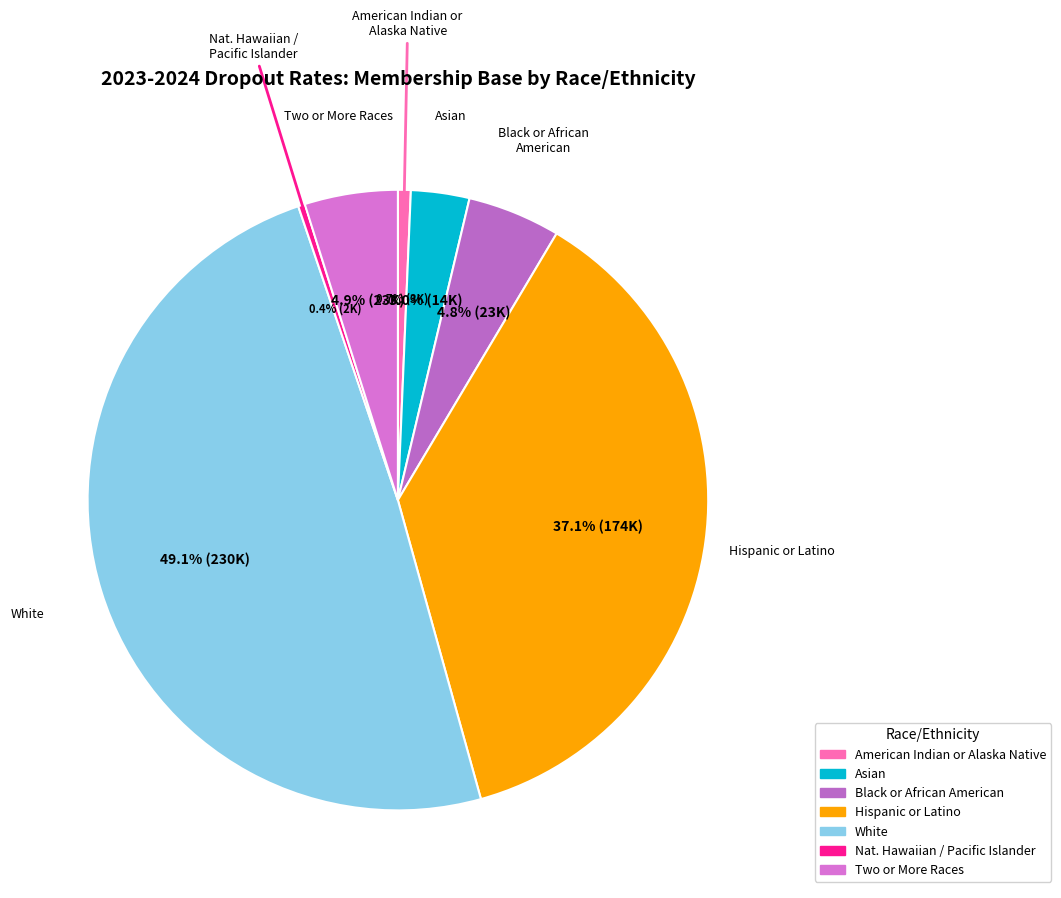

To the nearest percent, what is the difference between the largest and smallest slice percentages?

49%